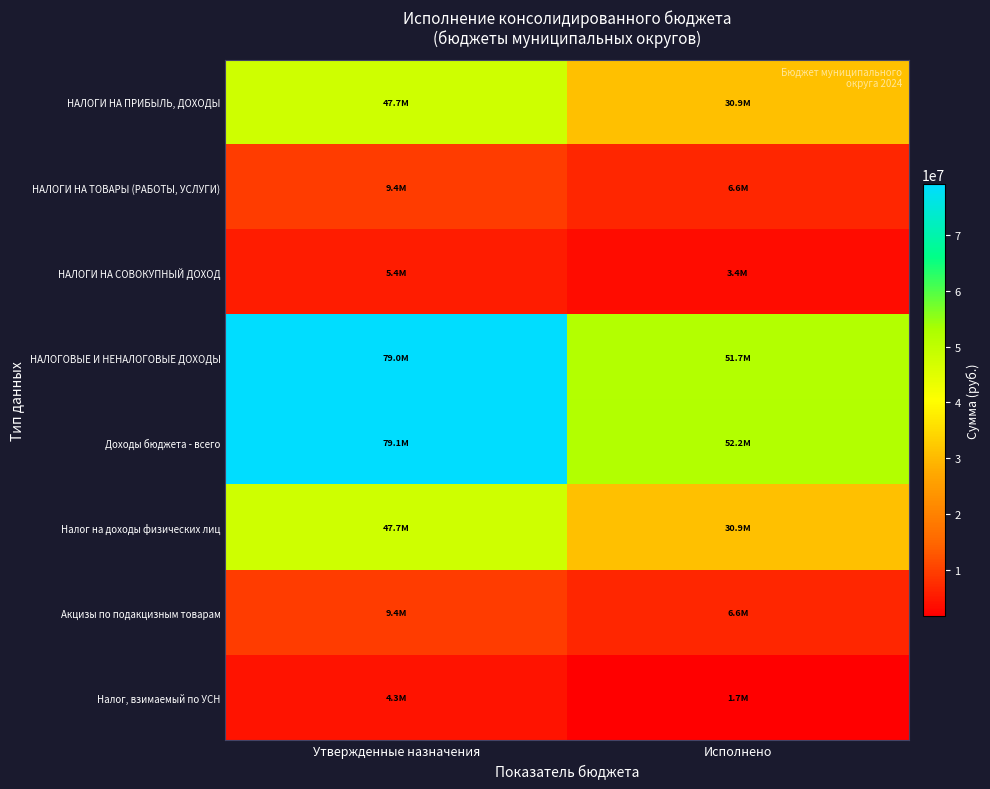

Reading left to right, extract all data points from this chart.

НАЛОГИ НА ПРИБЫЛЬ, ДОХОДЫ: Утвержденные назначения=47681483.0	Исполнено=30899347.5
НАЛОГИ НА ТОВАРЫ (РАБОТЫ, УСЛУГИ): Утвержденные назначения=9352112.0	Исполнено=6607002.4
НАЛОГИ НА СОВОКУПНЫЙ ДОХОД: Утвержденные назначения=5410000.0	Исполнено=3355870.4
НАЛОГОВЫЕ И НЕНАЛОГОВЫЕ ДОХОДЫ: Утвержденные назначения=79013798.0	Исполнено=51746665.3
Доходы бюджета - всего: Утвержденные назначения=79125205.2	Исполнено=52199518.0
Налог на доходы физических лиц: Утвержденные назначения=47681483.0	Исполнено=30899347.5
Акцизы по подакцизным товарам: Утвержденные назначения=9352112.0	Исполнено=6607002.4
Налог, взимаемый по УСН: Утвержденные назначения=4288000.0	Исполнено=1698664.2